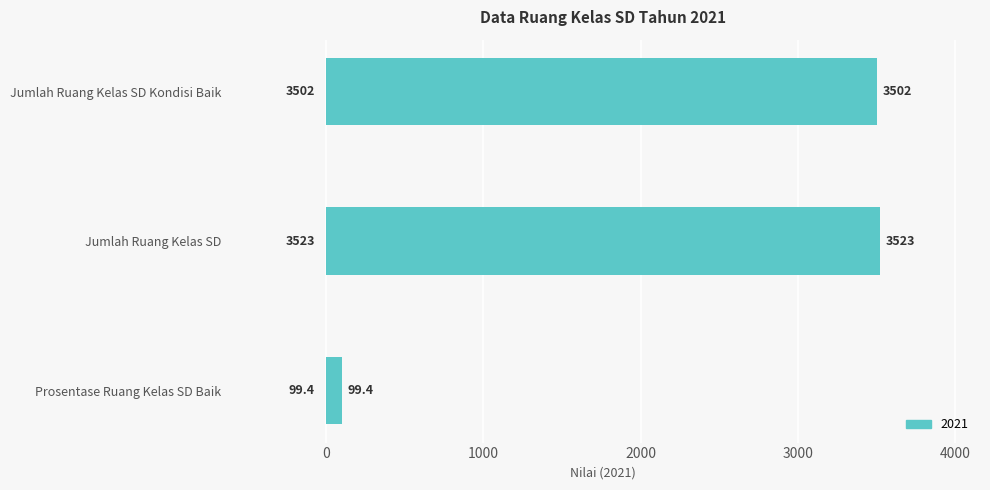

What is the difference between the maximum and second lowest values?

21.0